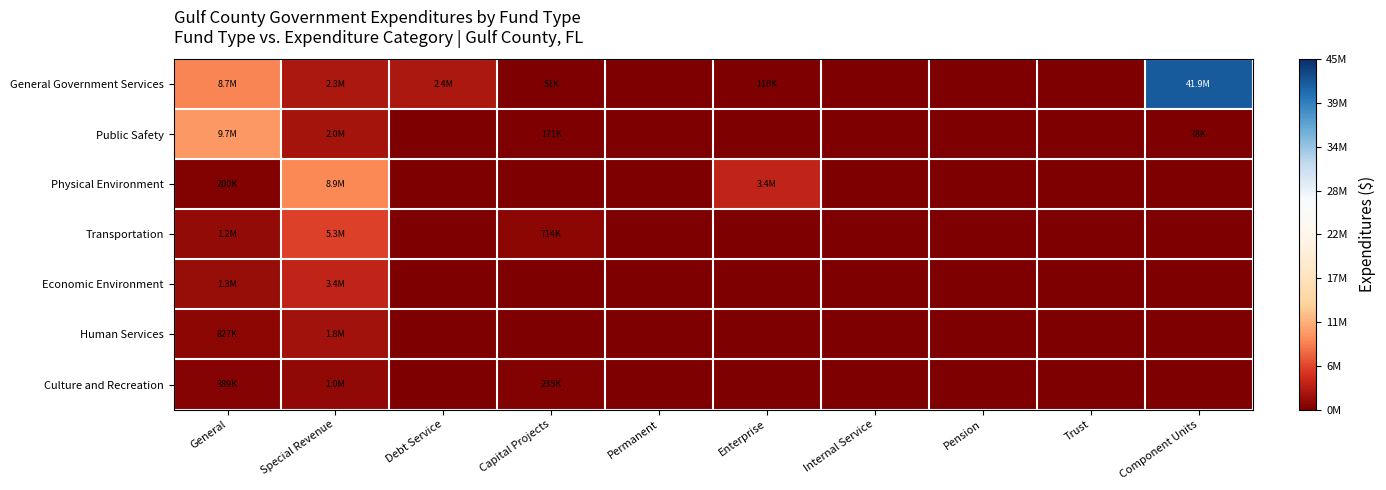

Which has a higher value, Trust or Debt Service?

Debt Service